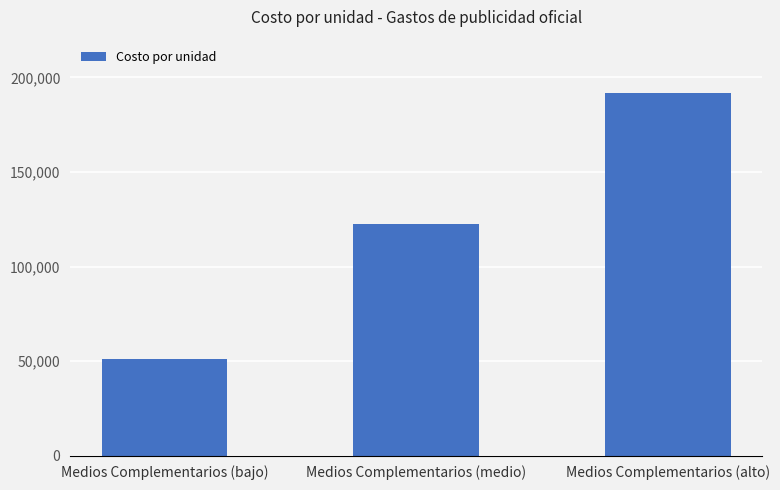

Reading right to left, extract all data points from this chart.

191852.0	122506.0	51046.3